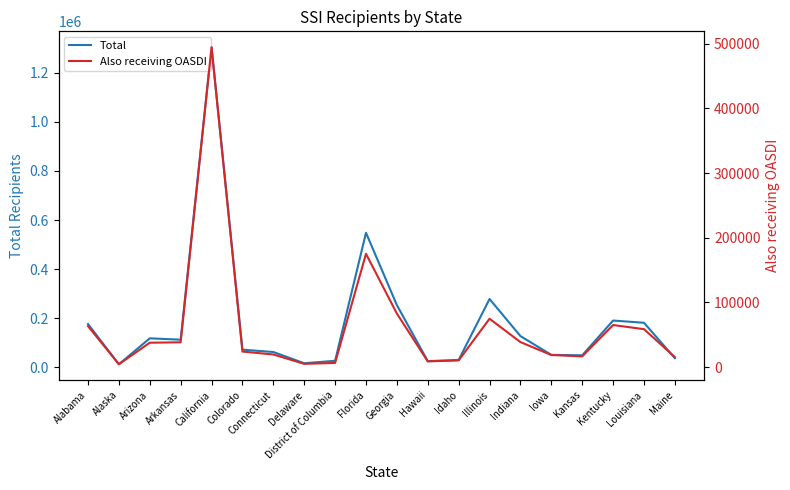

Between Delaware and Kansas, which series saw the biggest shift?

Total